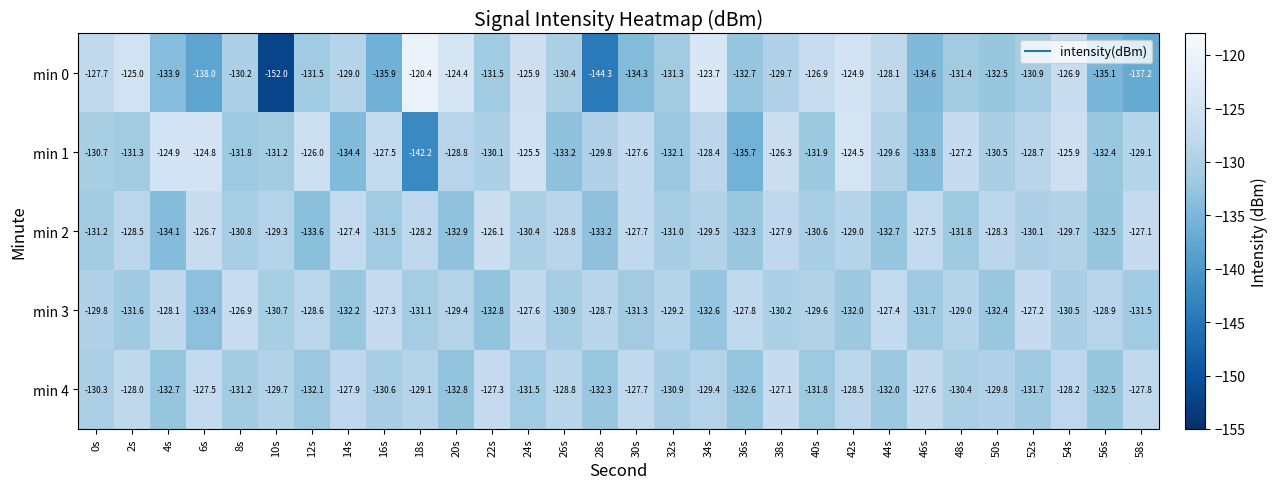

List the labels in order of min 3 value, largest first.

8s, 52s, 16s, 44s, 24s, 36s, 4s, 12s, 28s, 56s, 48s, 32s, 20s, 40s, 0s, 38s, 54s, 10s, 26s, 18s, 30s, 58s, 2s, 46s, 42s, 14s, 50s, 34s, 22s, 6s